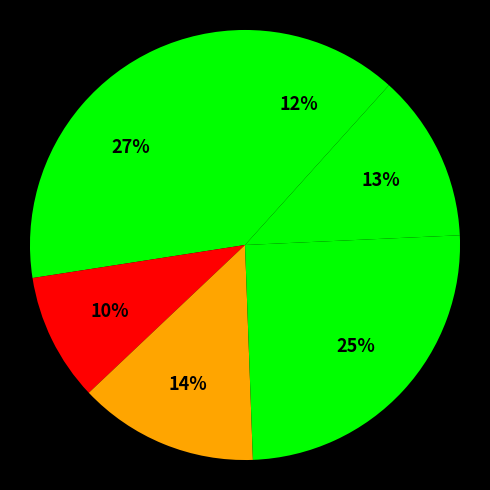

How many segments does this pie chart have?

6